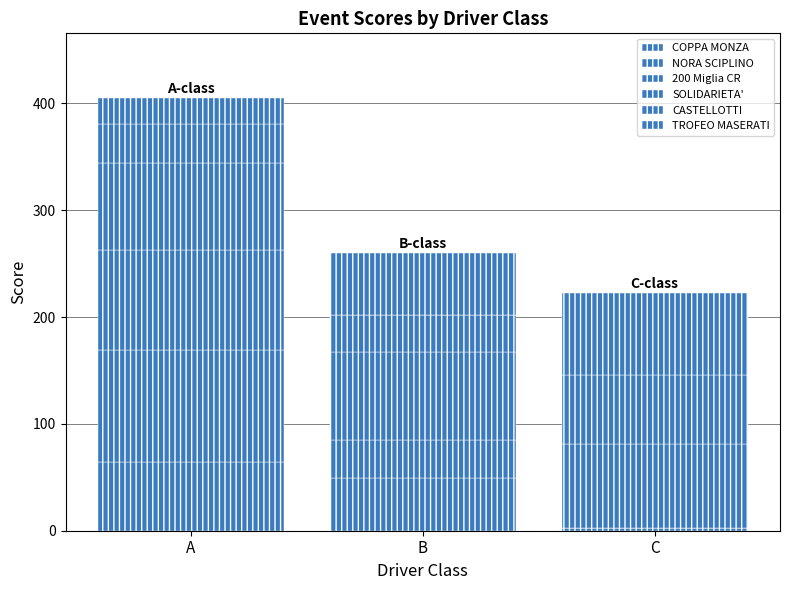

How many data points in COPPA MONZA are above 49?

2